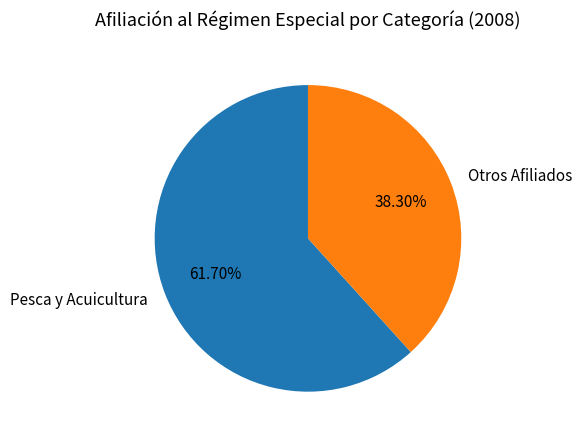

How many segments does this pie chart have?

2